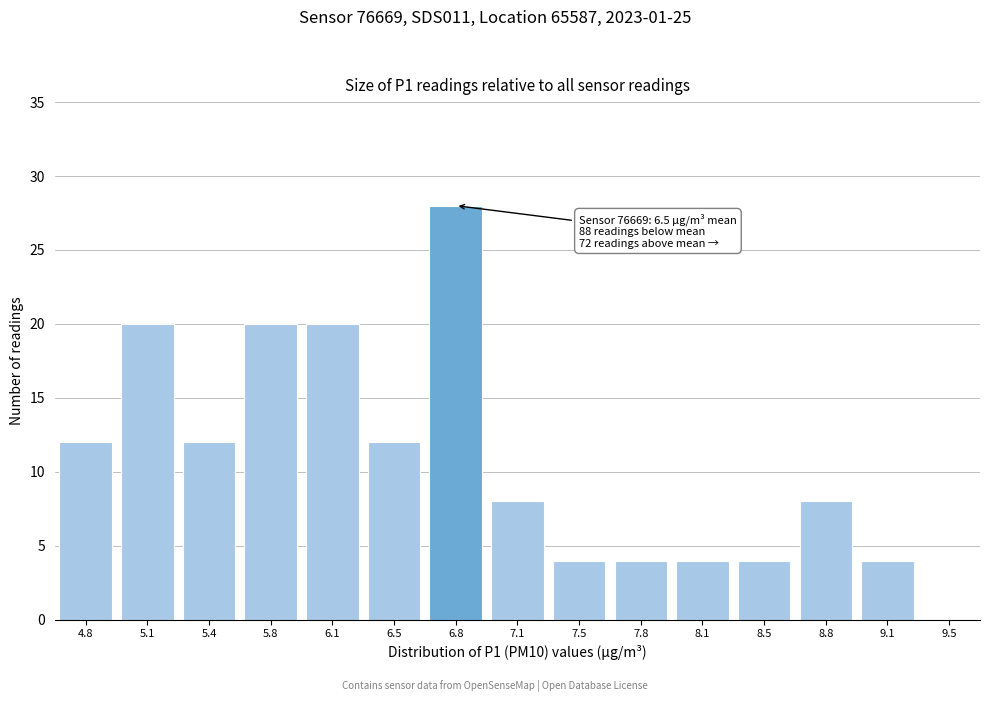

Reading right to left, list all the values displayed in this chart.

9.5=0	9.1=4	8.8=8	8.5=4	8.1=4	7.8=4	7.5=4	7.1=8	6.8=28	6.5=12	6.1=20	5.8=20	5.4=12	5.1=20	4.8=12